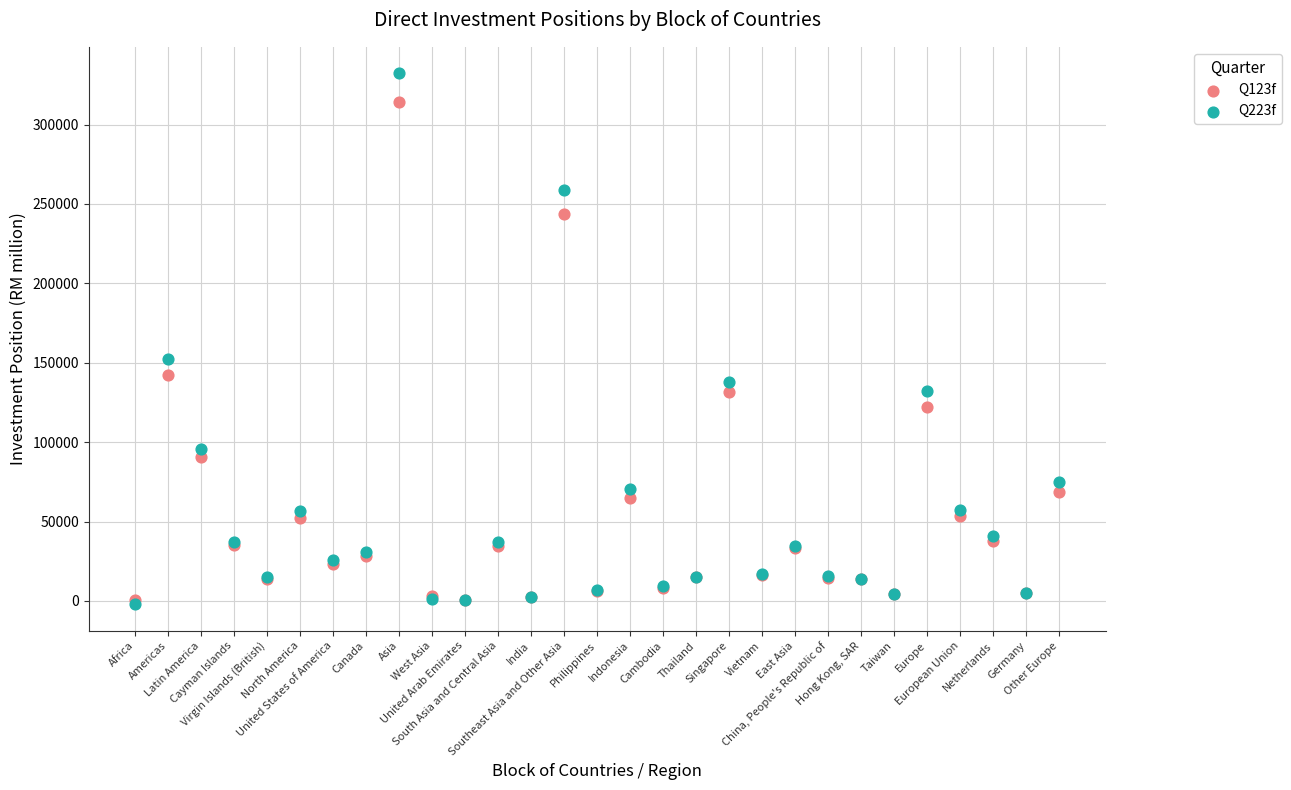

Across all series, what Y value is closest to 165050?

152310.0